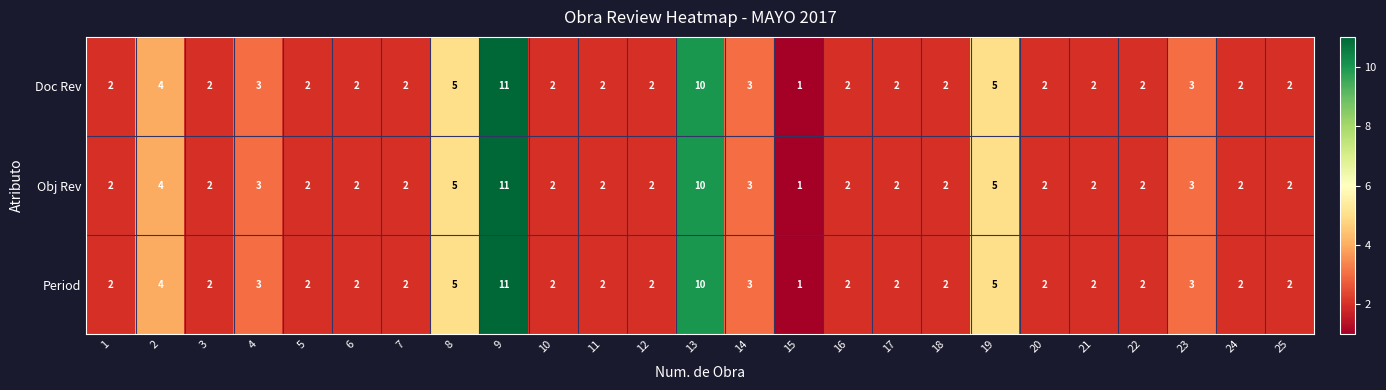

What is the sum of the Doc Rev values at 24 and 7?

4